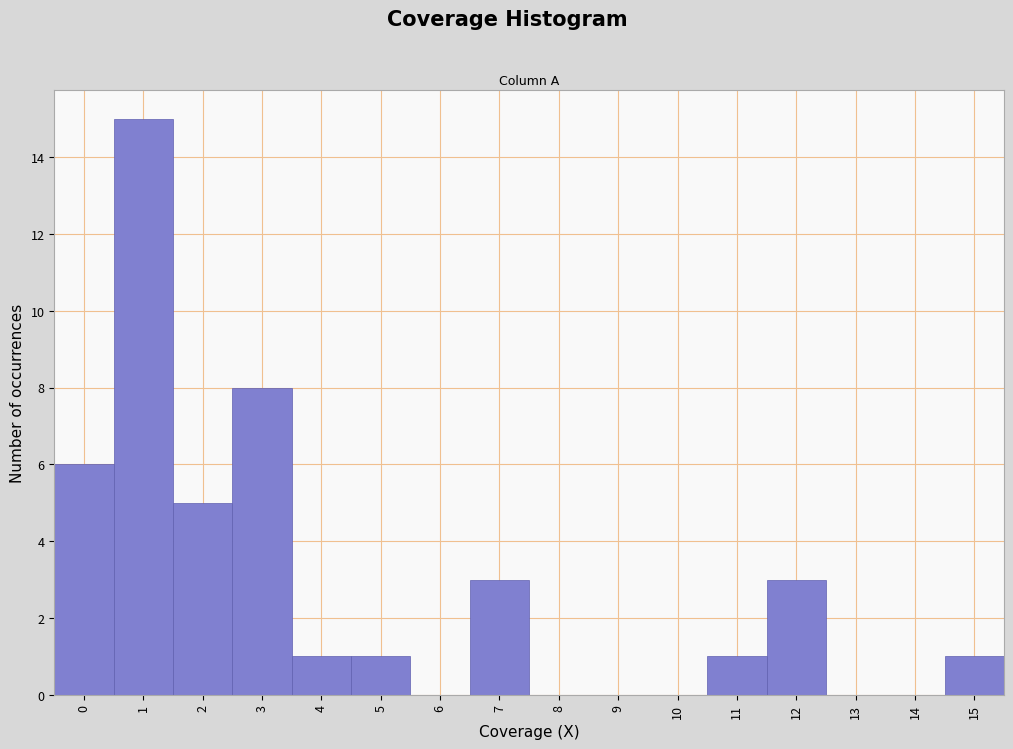

Over which range of the x-axis is the bar tallest?

0.5 to 1.5